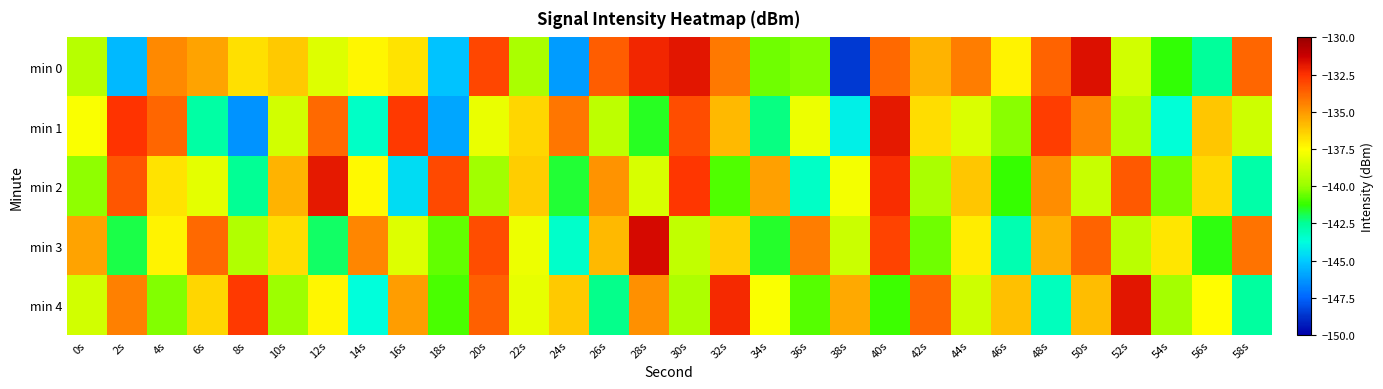

At which category is the sum across all series the highest?

40s